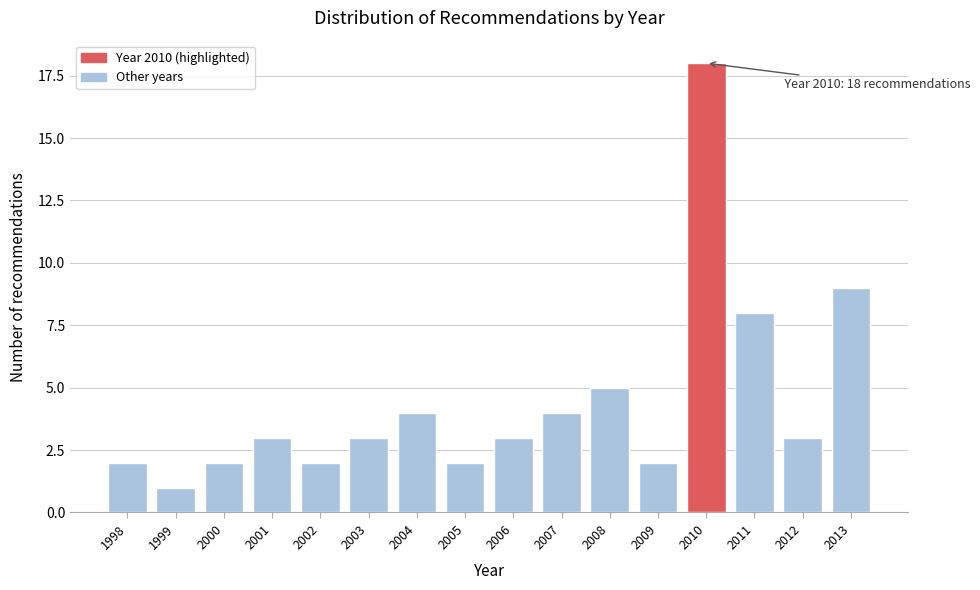

Reading right to left, list all the values displayed in this chart.

2013=9	2012=3	2011=8	2010=18	2009=2	2008=5	2007=4	2006=3	2005=2	2004=4	2003=3	2002=2	2001=3	2000=2	1999=1	1998=2